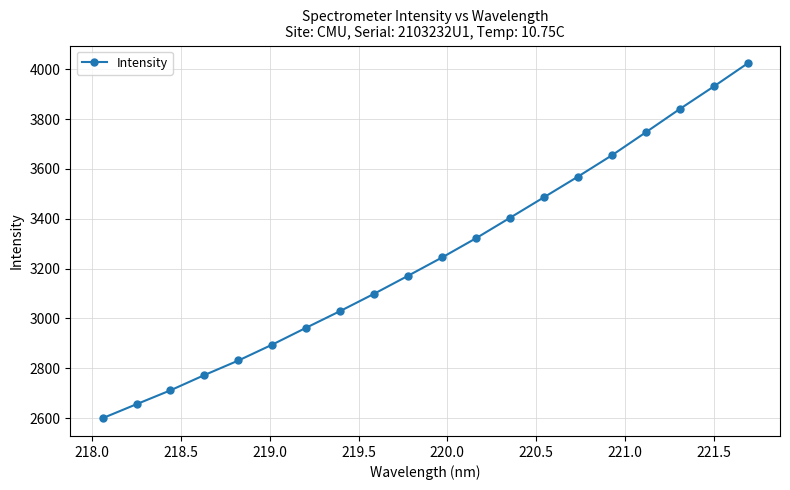

How many categories are shown in the chart?

20